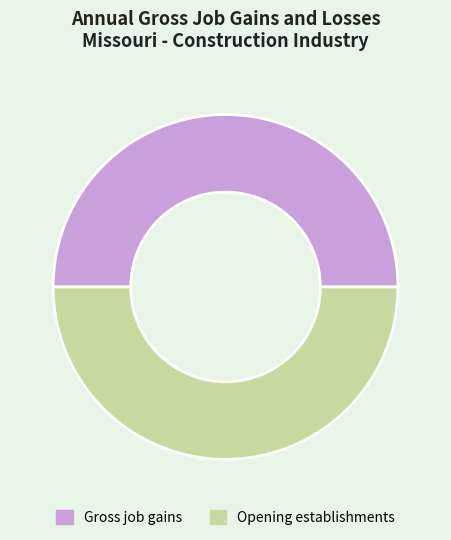

Approximately how many times larger is the value at Gross job gains compared to Opening establishments?

1.0